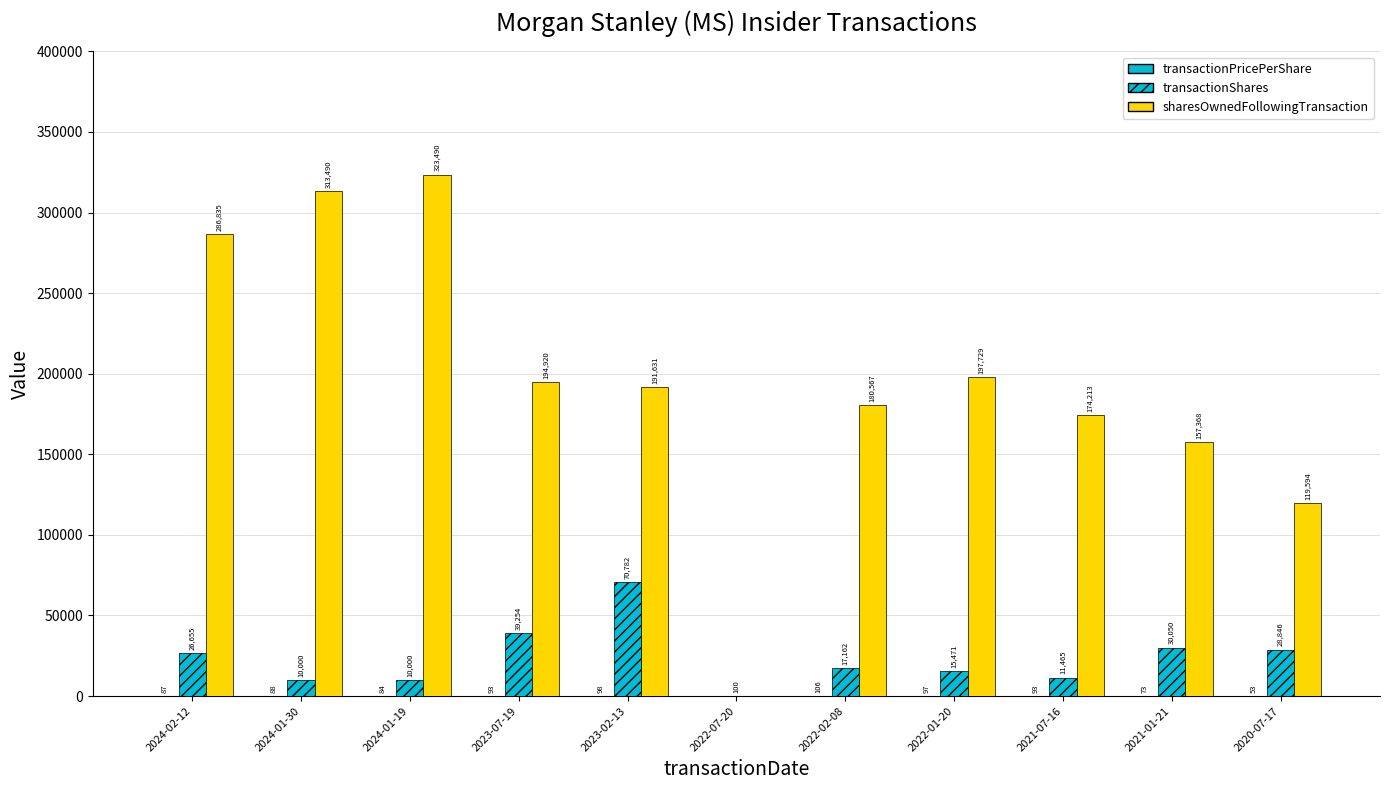

Count the number of data series in this chart.

3